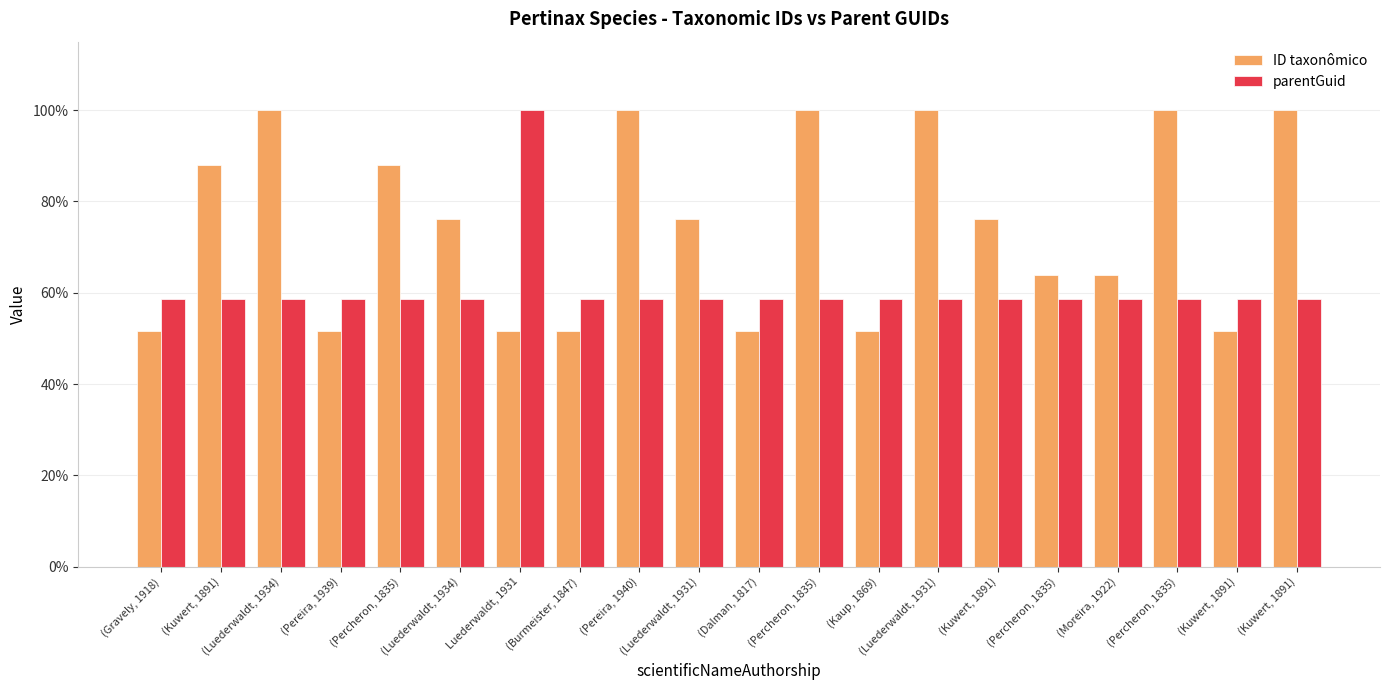

The value of ID taxonômico at (Percheron, 1835) is 63.9. True or false?

True